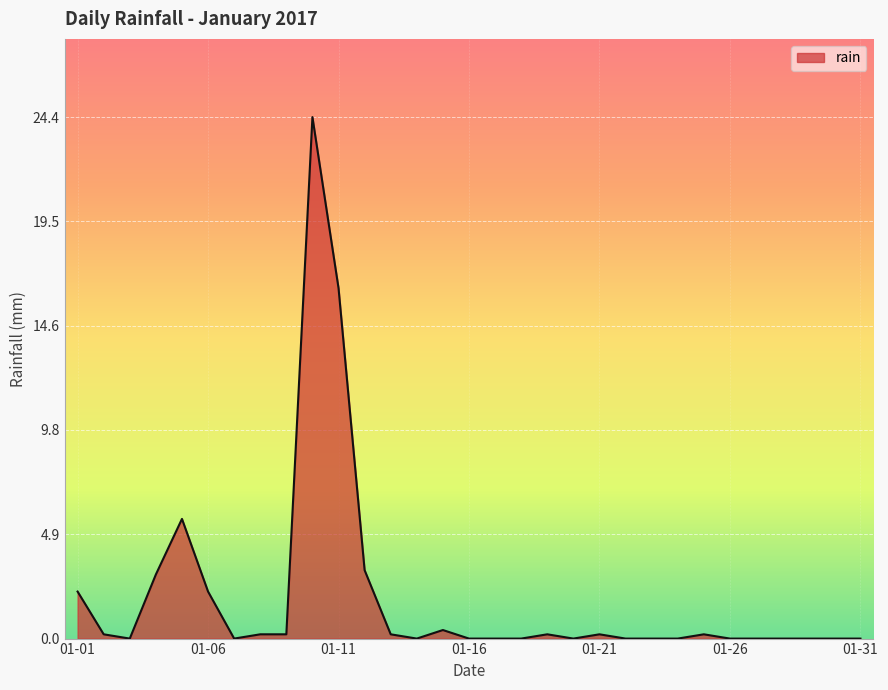

What is the greatest value displayed?

24.4